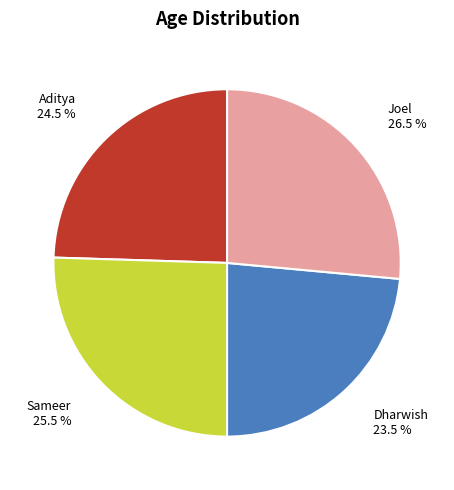

Count the number of slices in the pie.

4